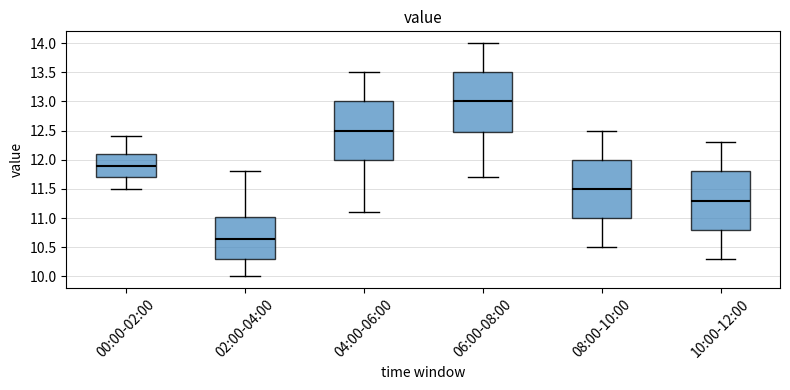

Reading left to right, read every box against the y-axis: the position of its median line, the range the box covers, and the ends of its whiskers. The values are not printed on the chart, so give them approximately, as read against the axis.

00:00-02:00: median 11.90, box 11.70 to 12.10, whiskers 11.50 to 12.40
02:00-04:00: median 10.65, box 10.30 to 11.05, whiskers 10.00 to 11.80
04:00-06:00: median 12.50, box 12.00 to 13.00, whiskers 11.10 to 13.50
06:00-08:00: median 13.00, box 12.50 to 13.50, whiskers 11.70 to 14.00
08:00-10:00: median 11.50, box 11.00 to 12.00, whiskers 10.50 to 12.50
10:00-12:00: median 11.30, box 10.80 to 11.80, whiskers 10.30 to 12.30